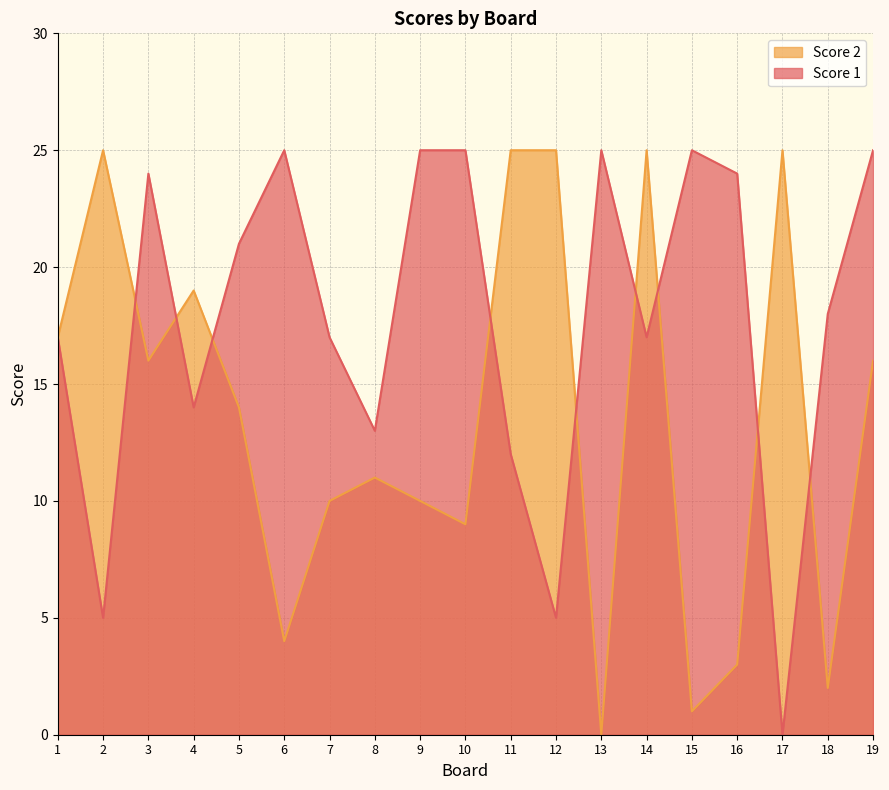

Is the value of Score 2 at 7 greater than the value of Score 1 at 3?

No